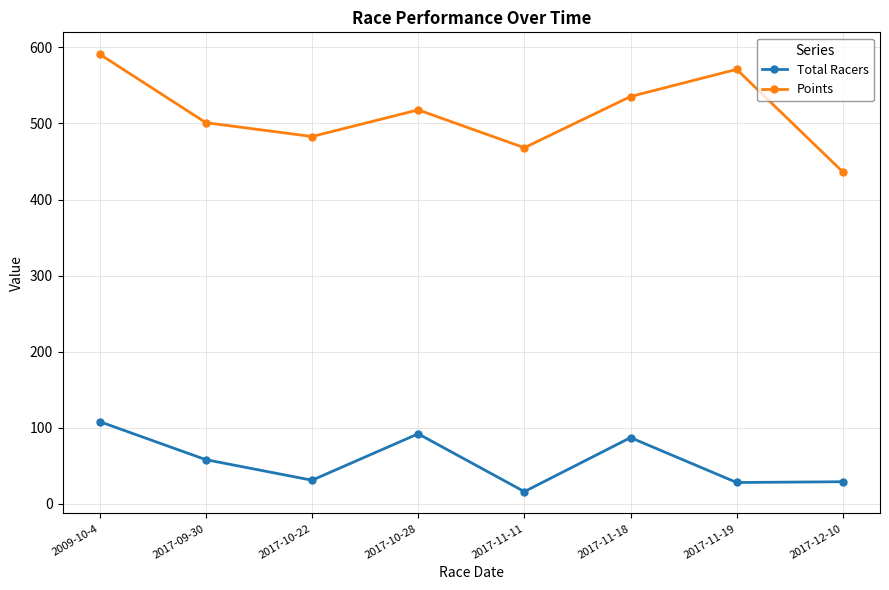

What is the difference between the highest and lowest values at 2017-10-28?

425.8